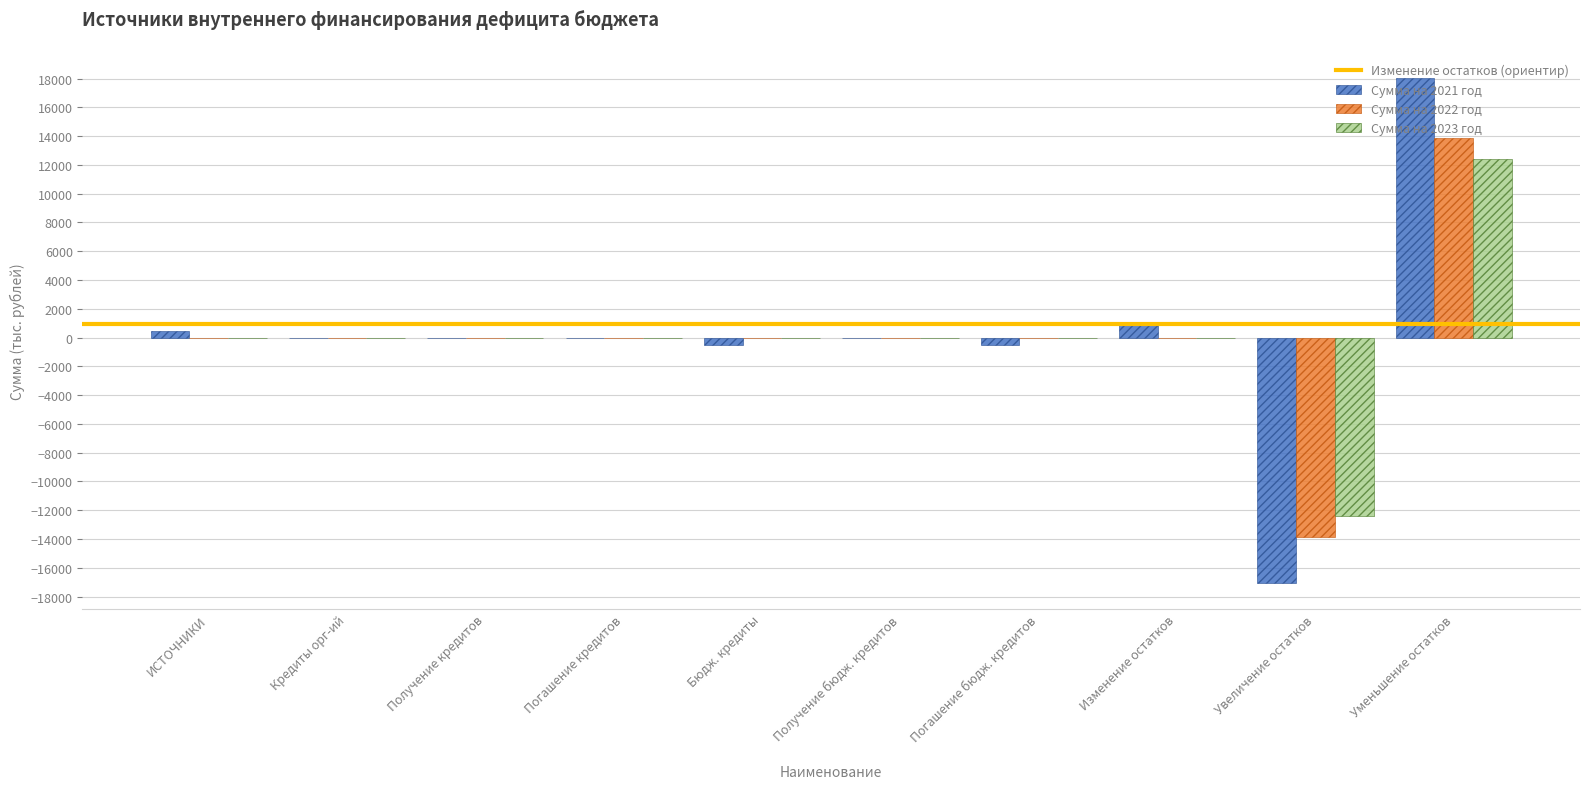

At which category does the chart reach its peak across all series?

Уменьшение остатков